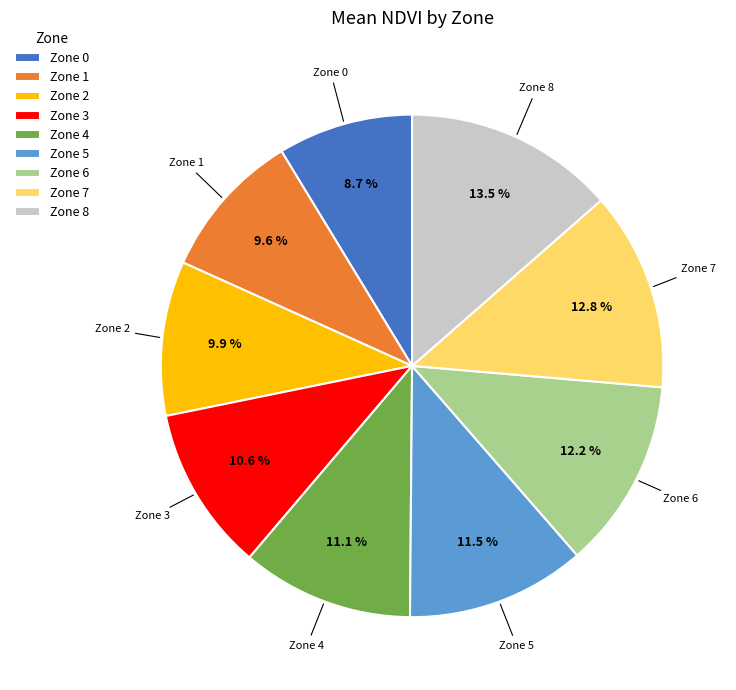

To the nearest percent, what is the difference between the largest and smallest slice percentages?

5%